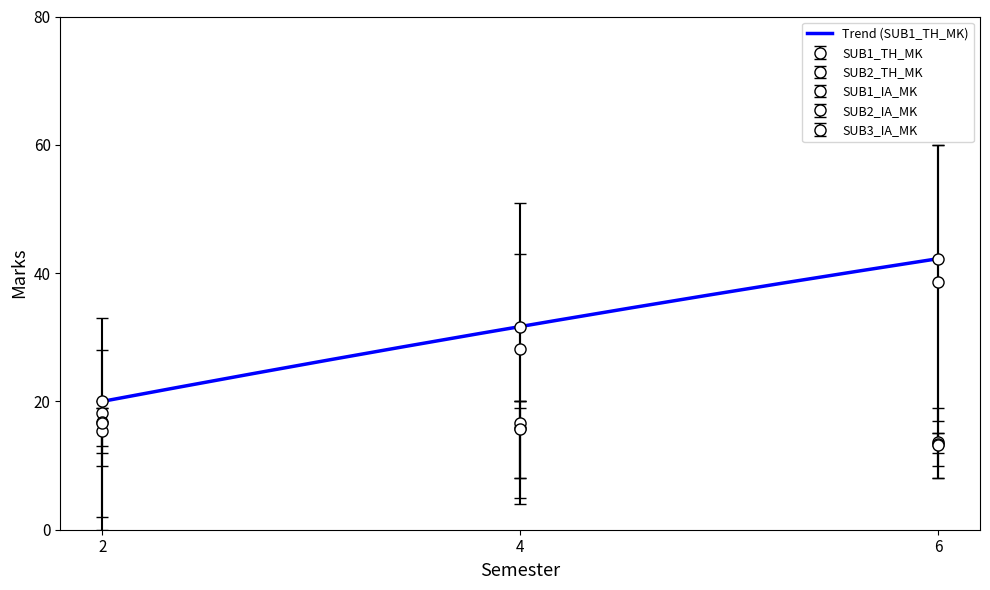

Which label corresponds to the smallest value in the chart?

6